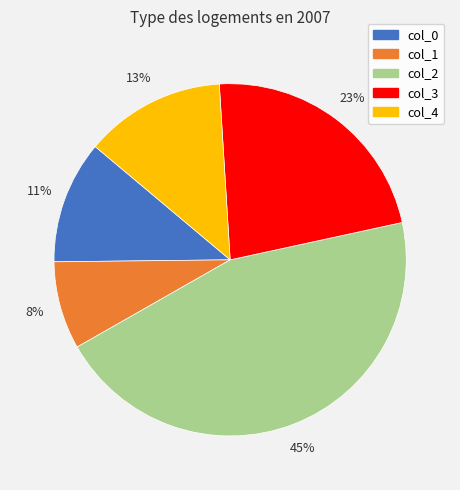

Which slice is the smallest?

col_1